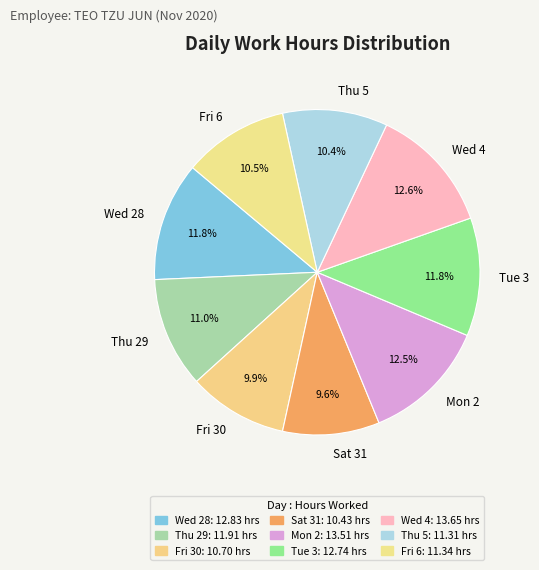

Does Fri 6 represent more than half of the total?

No